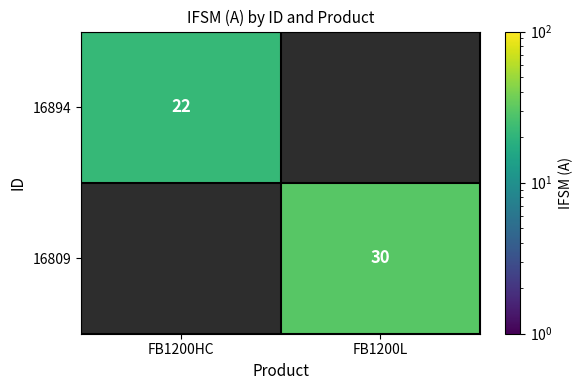

Which category has the lowest value across all series?

FB1200HC